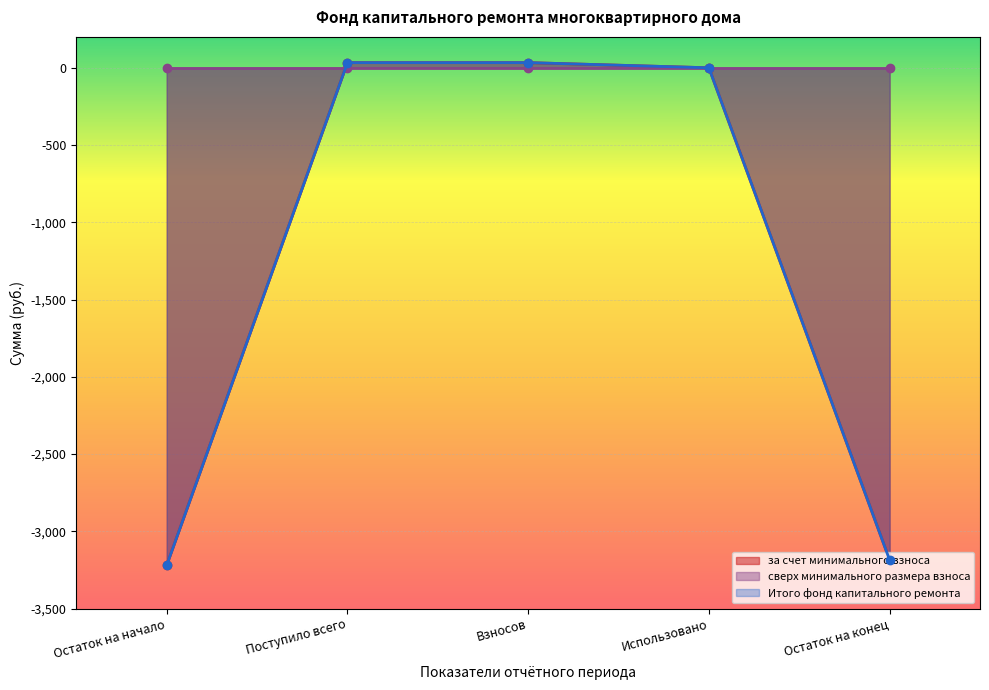

Where is Итого фонд капитального ремонта nearest to the value -1593?

Использовано